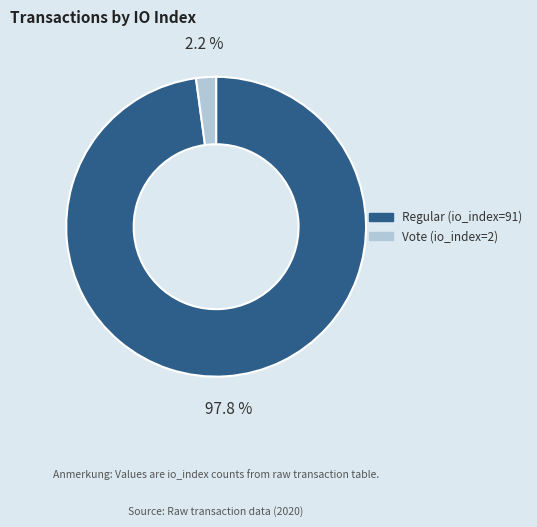

Which has a higher value, Vote (io_index=2) or Regular (io_index=91)?

Regular (io_index=91)